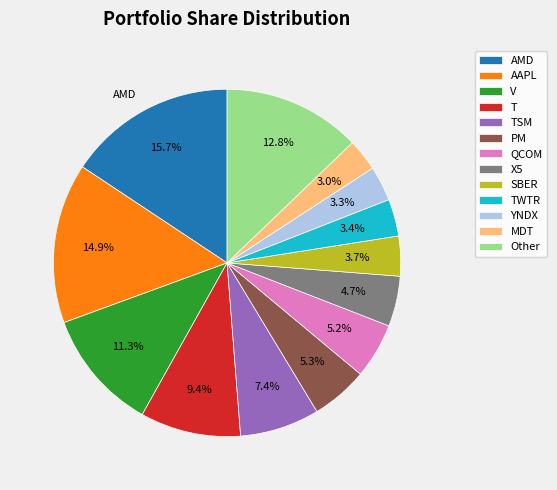

To the nearest percent, what portion does AMD represent?

16%